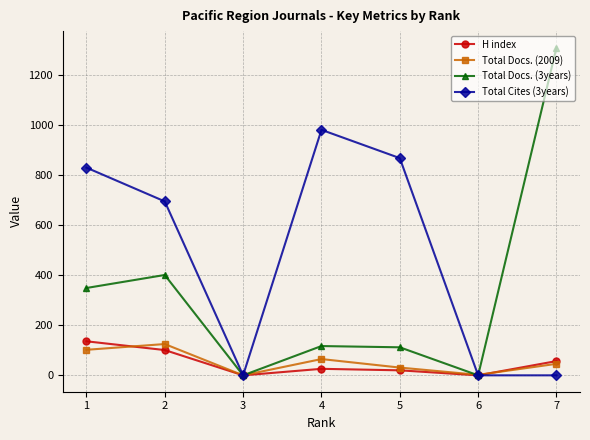

Is the value of Total Docs. (2009) at 5 greater than the value of Total Cites (3years) at 7?

Yes